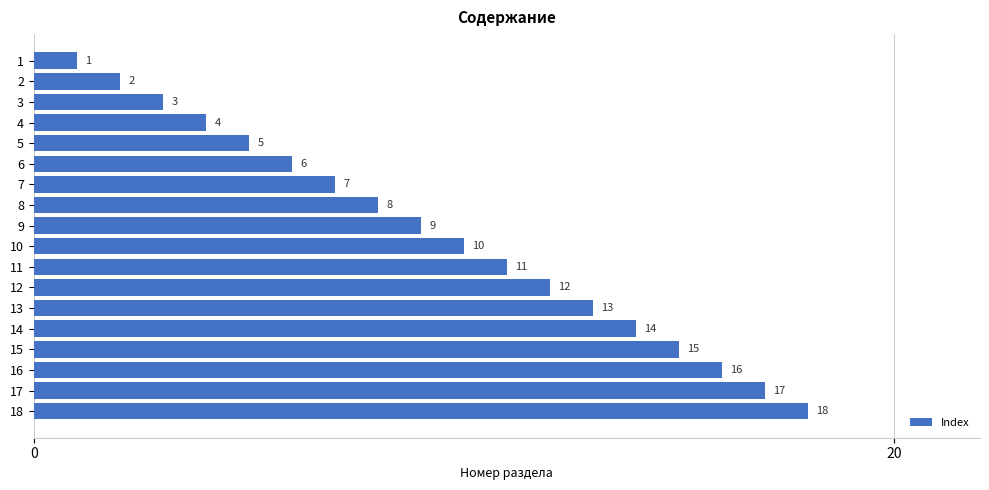

What is the value of the 14th bar from the top?

14